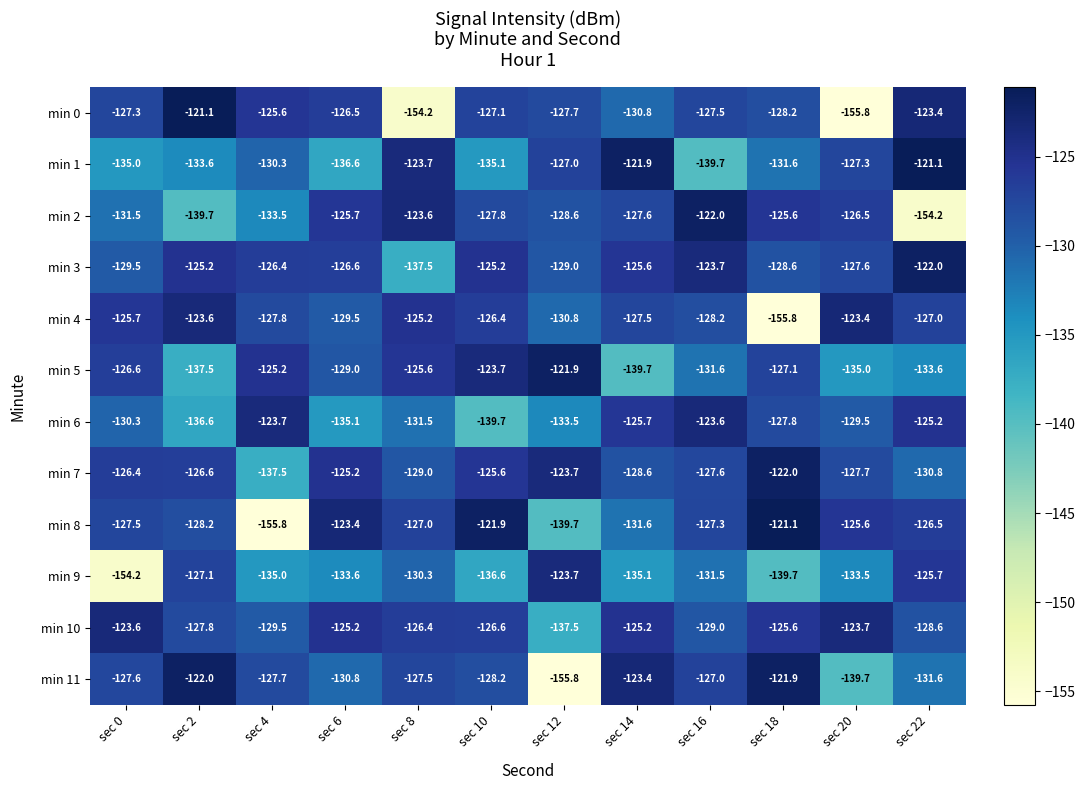

Is the value of min 4 at sec 8 greater than the value of min 8 at sec 2?

Yes